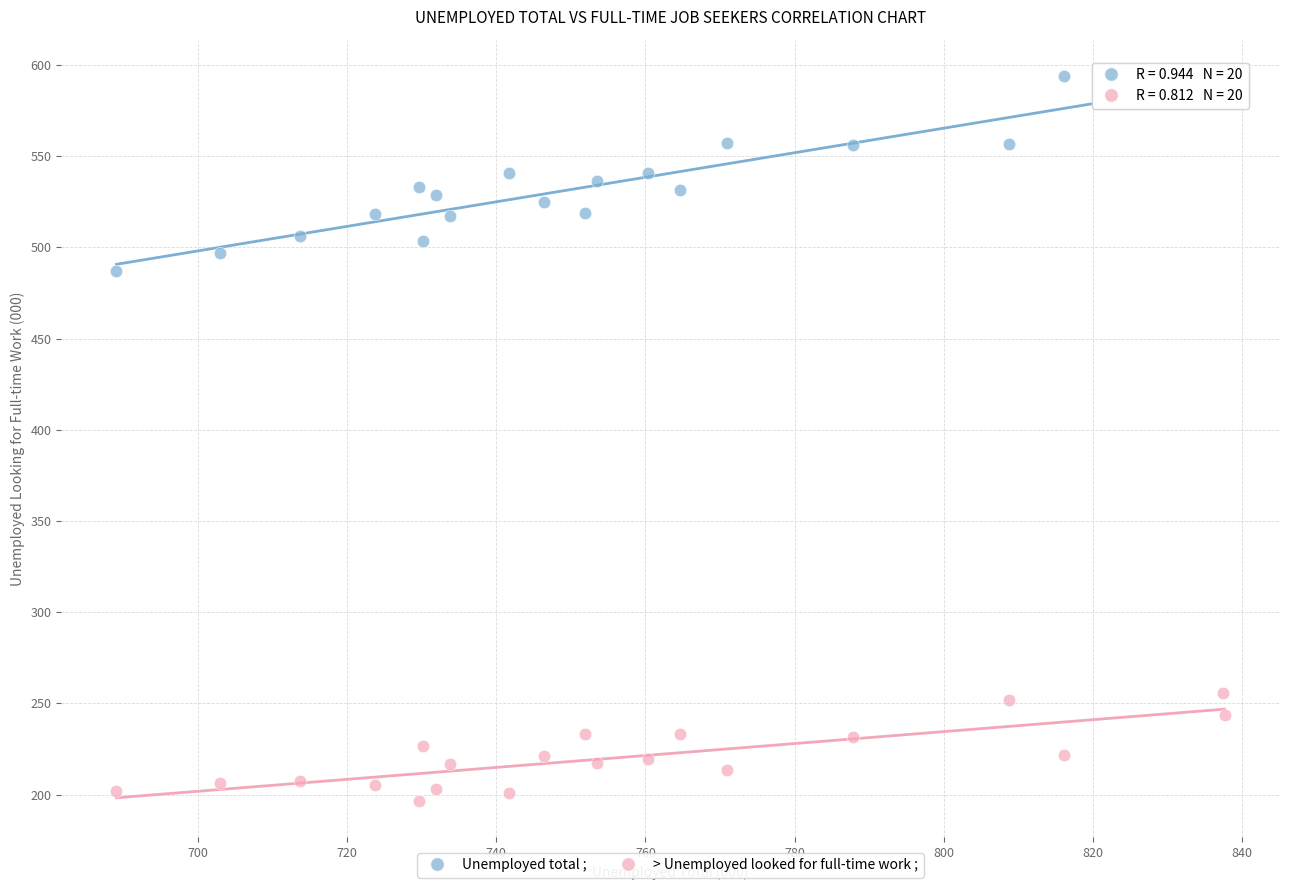

What are all the series names shown in the legend?

Unemployed total ;, > Unemployed looked for full-time work ;